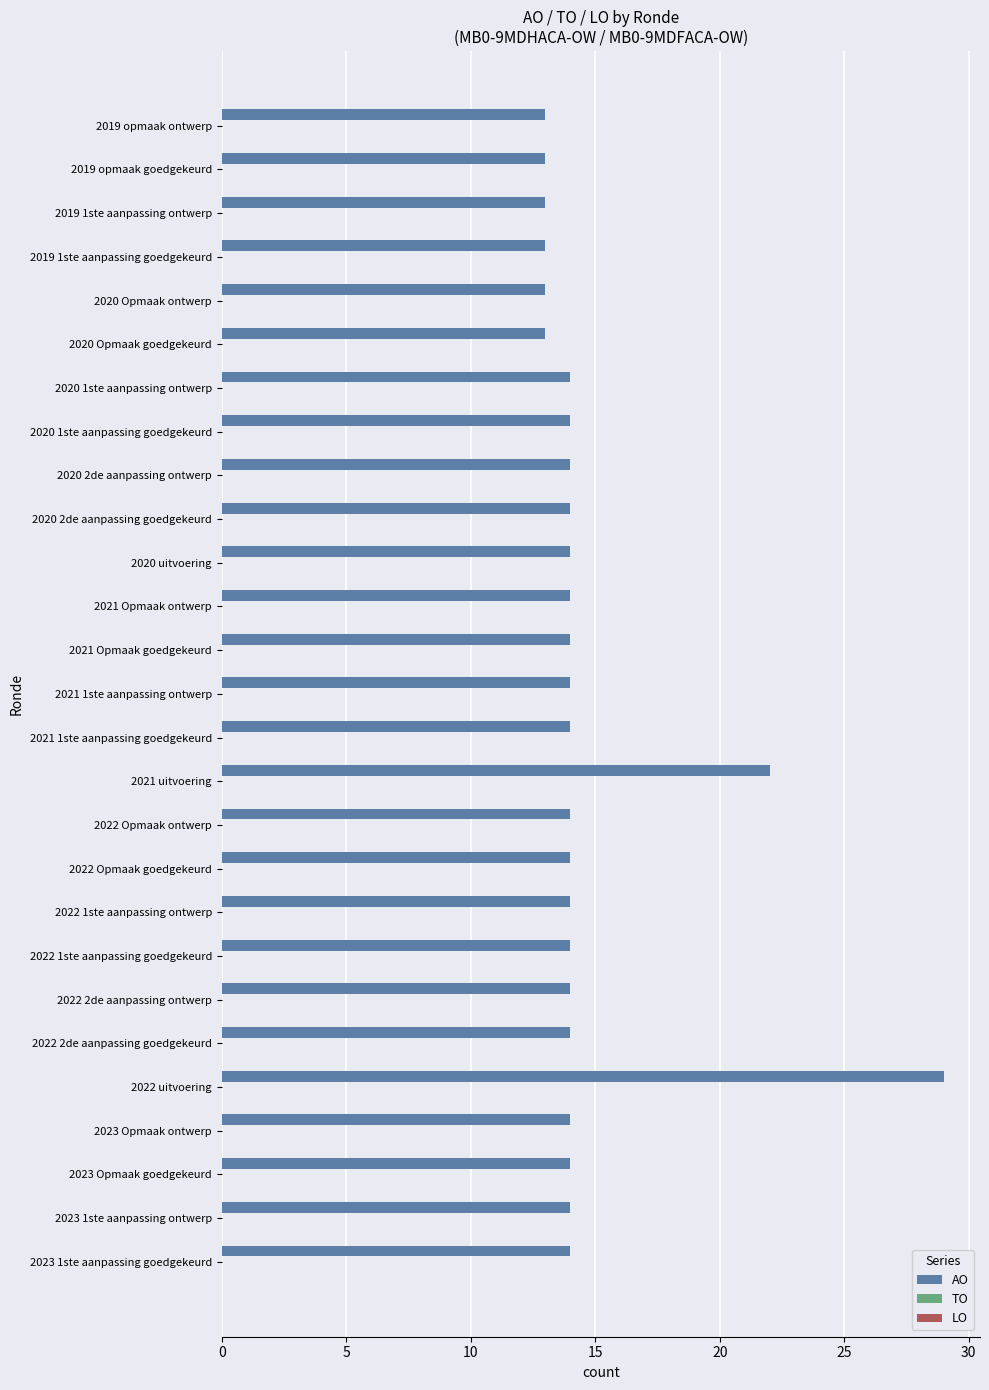

What is the sum of the values at 2022 1ste aanpassing ontwerp and 2023 Opmaak ontwerp?

28